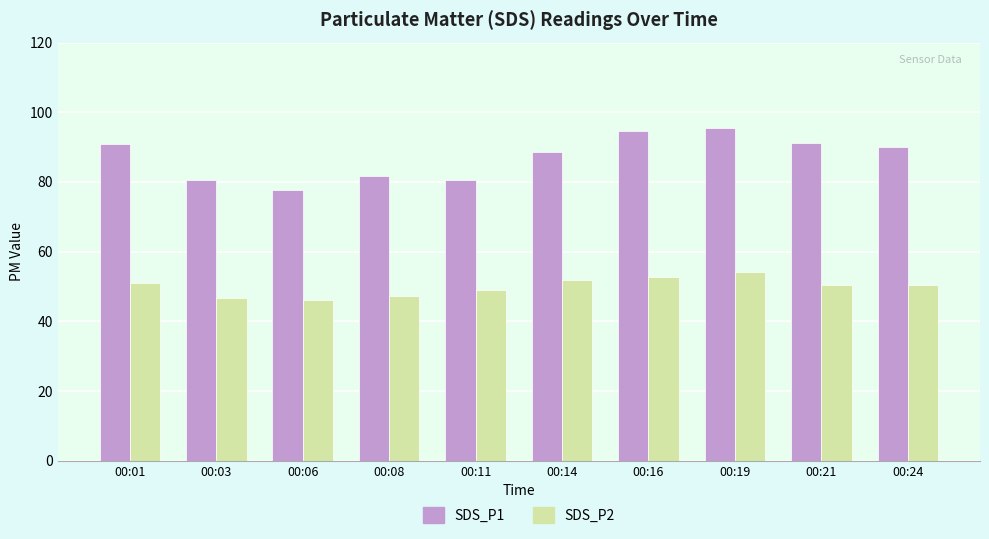

True or false: SDS_P2 has a value of 51.1 at 00:01.

True